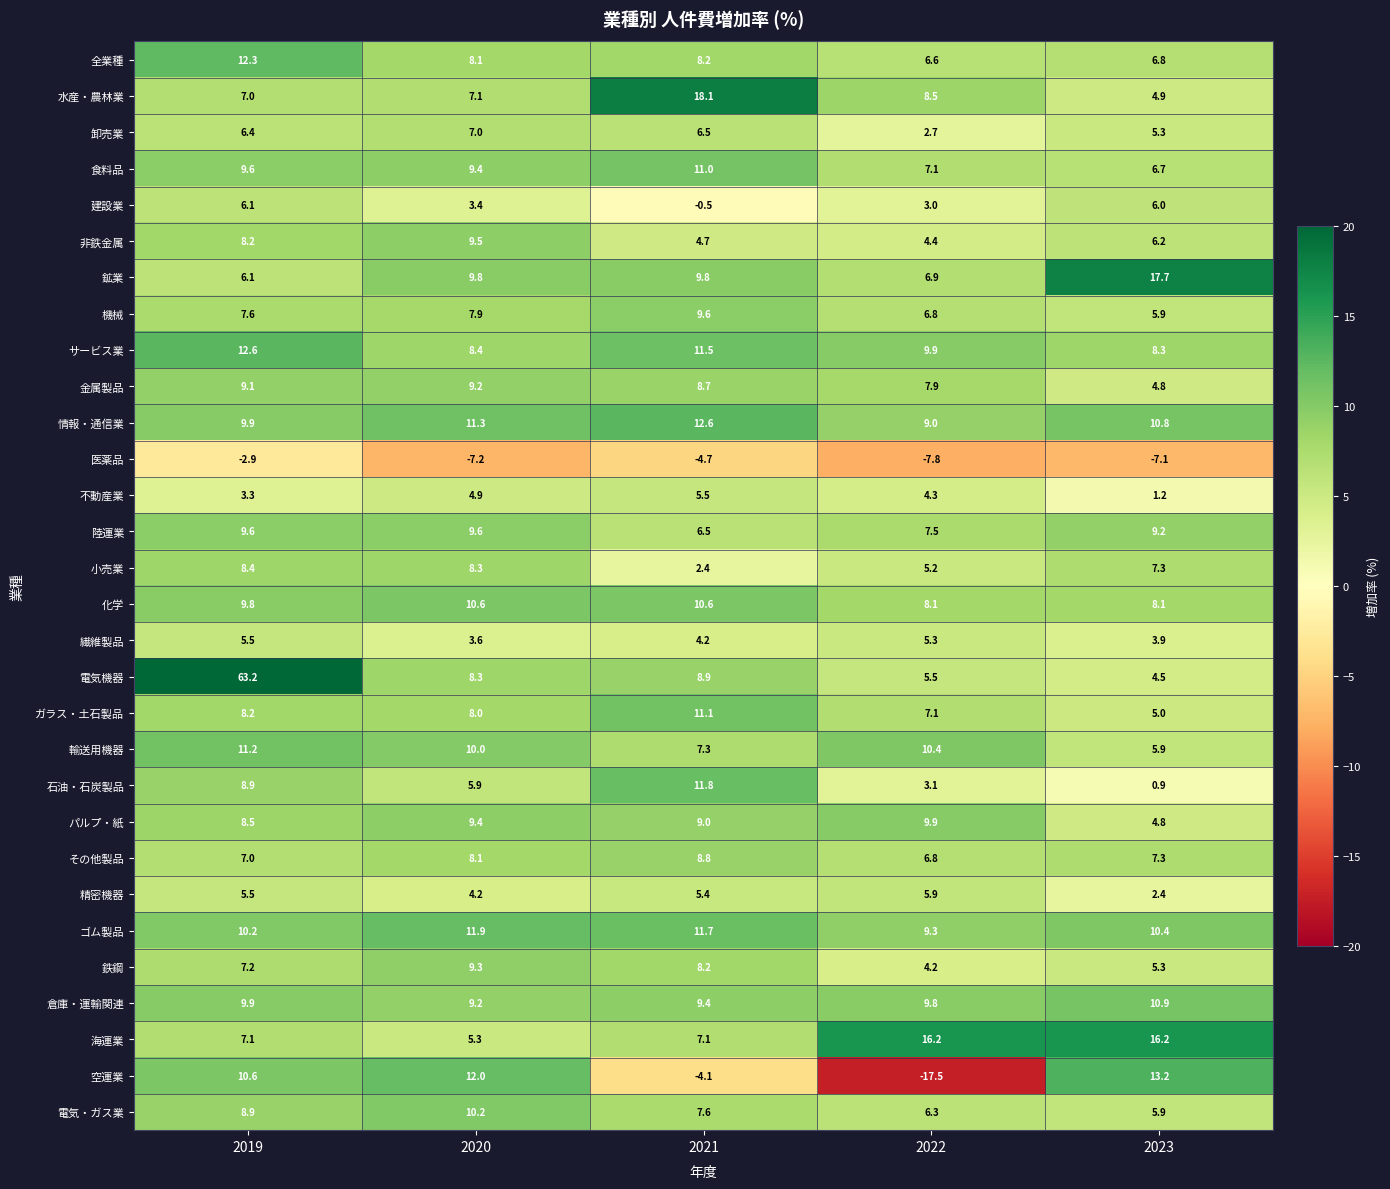

What is the total value across all series at 2019?

295.0